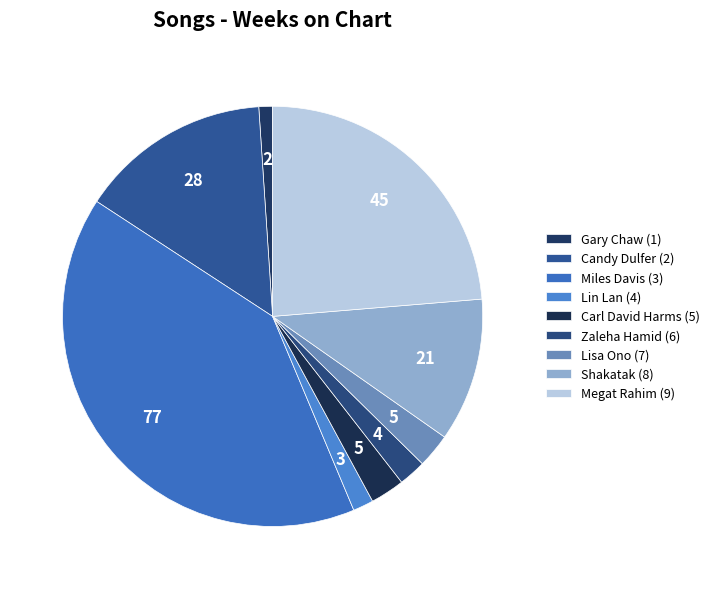

How many slices are in this pie chart?

9